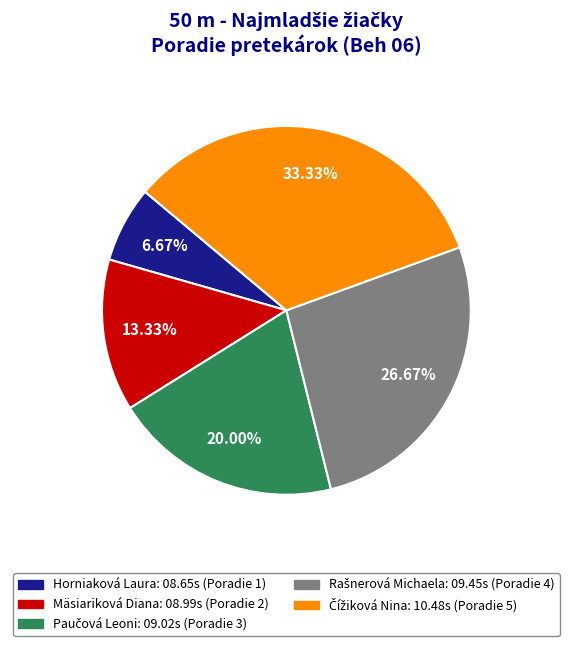

Does any single category account for the majority?

No